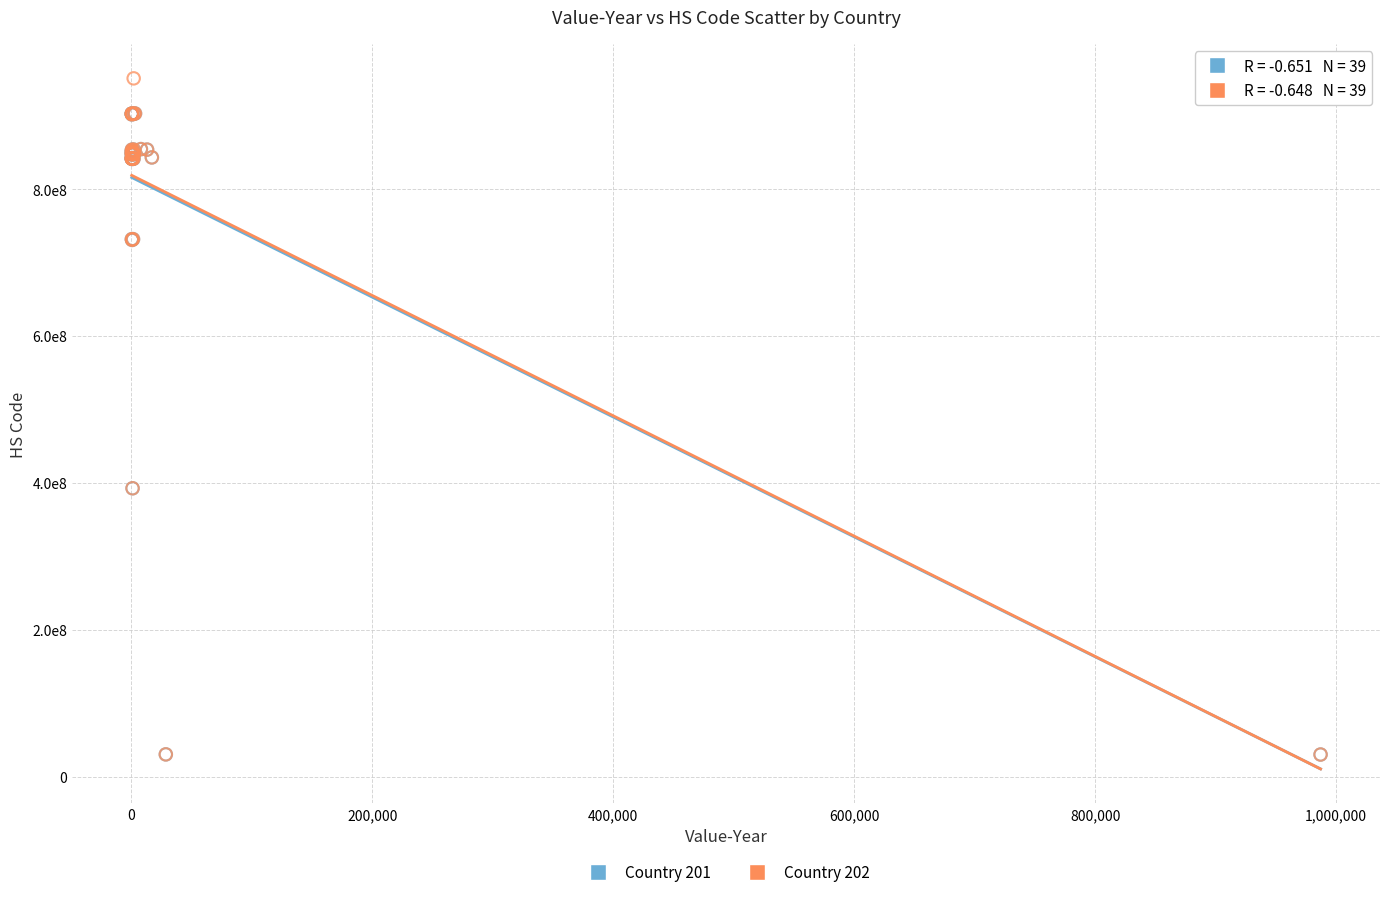

What are all the series names shown in the legend?

Country 201, Country 202